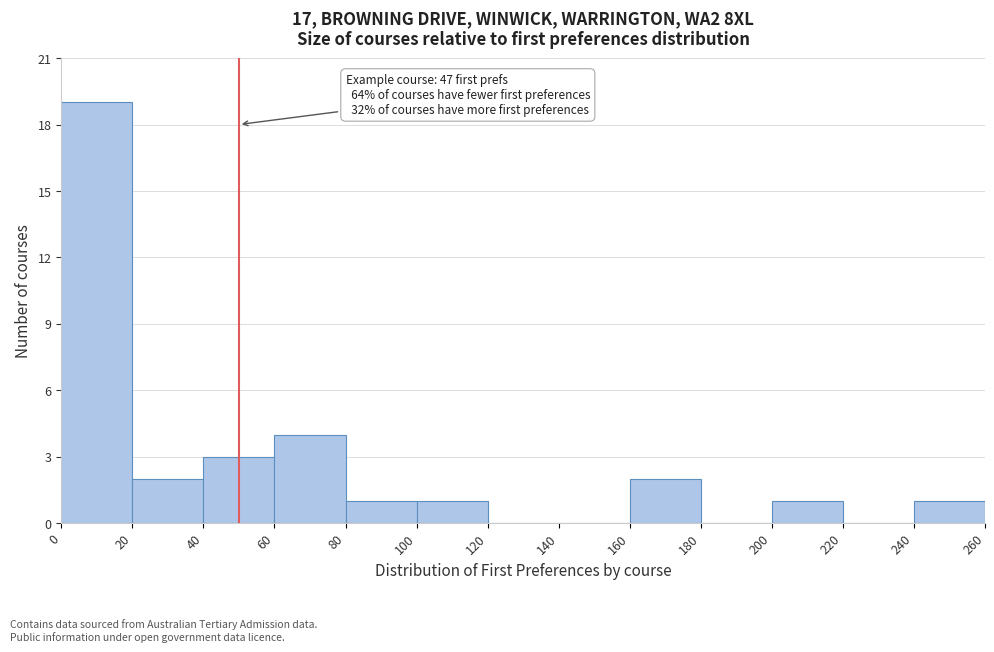

Which range on the x-axis has the tallest bar?

0 to 20